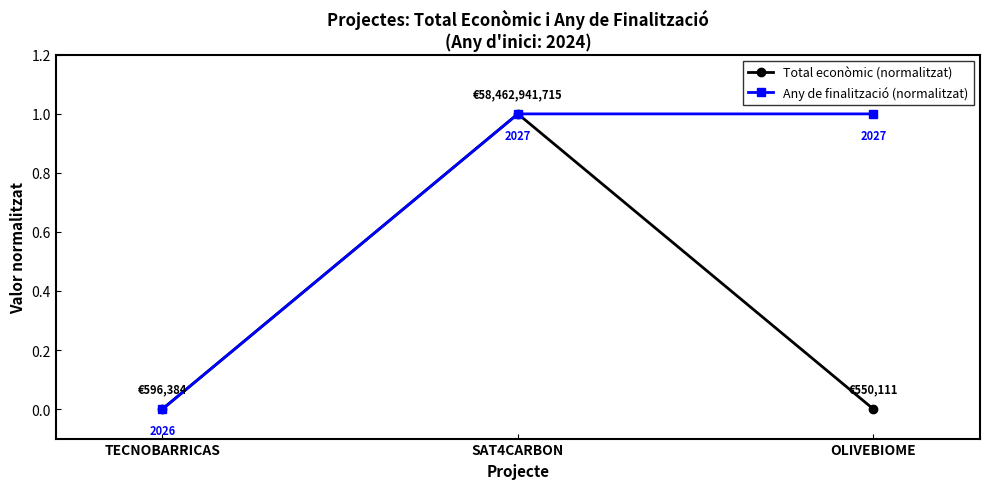

Between TECNOBARRICAS and OLIVEBIOME, which series saw the biggest shift?

Any de finalització (normalitzat)